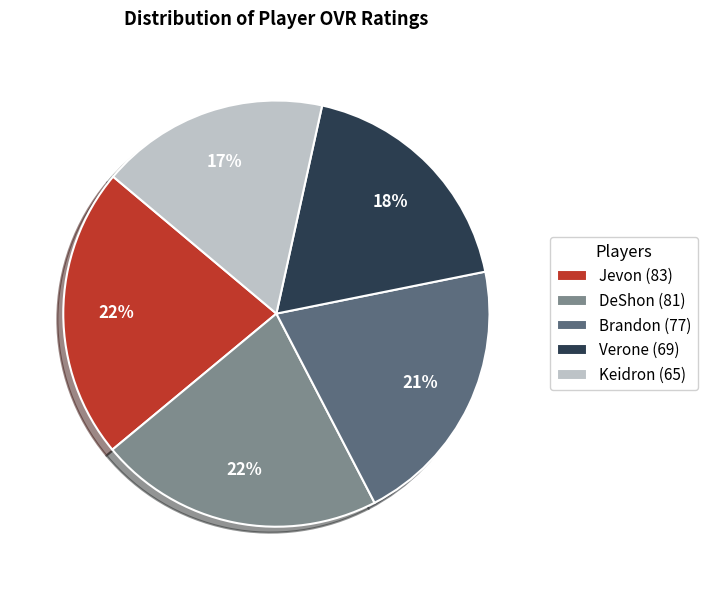

Is the sum of Keidron (65) and Brandon (77) greater than half?

No